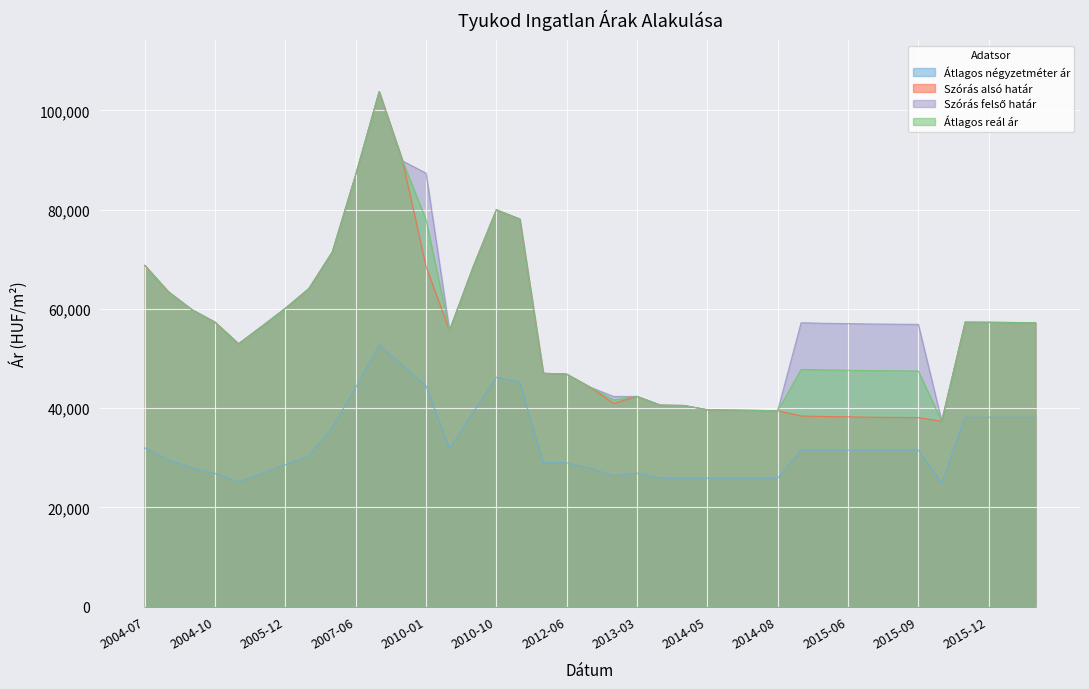

Between 2010-11 and 2007-06, which is larger?

2010-11